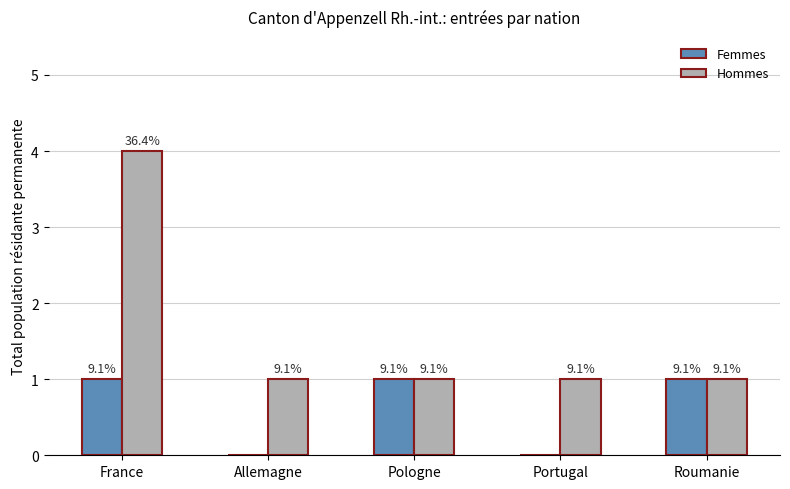

Read the Hommes value at Roumanie.

1